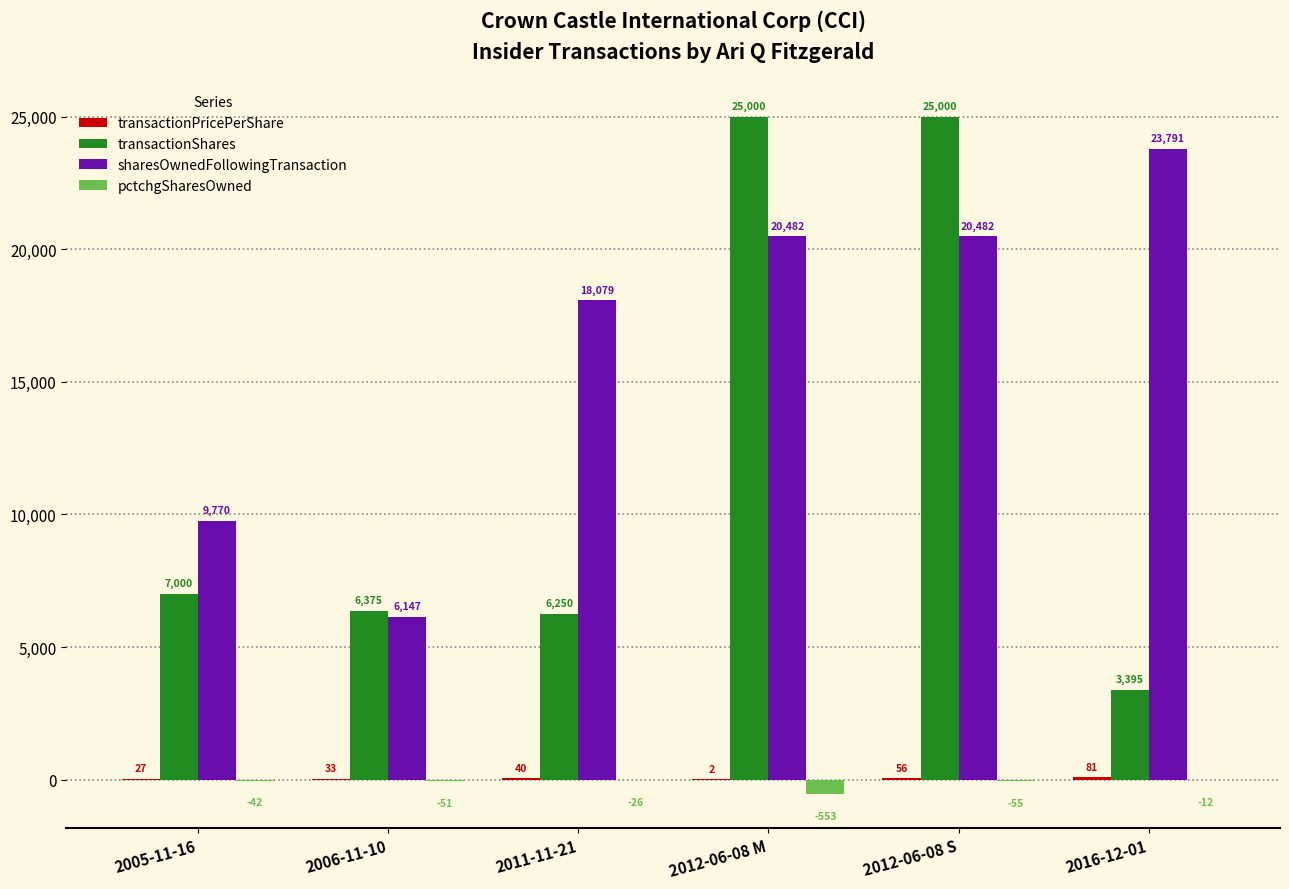

Which series has the largest total across all categories?

sharesOwnedFollowingTransaction